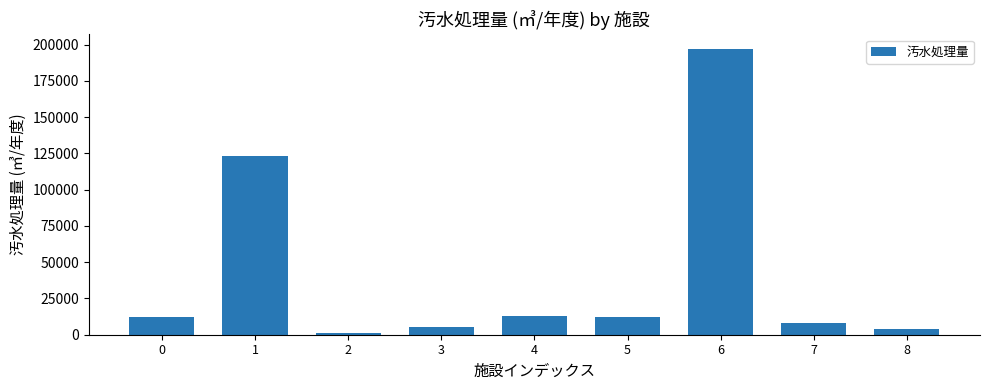

Between 1 and 4, which is larger?

1